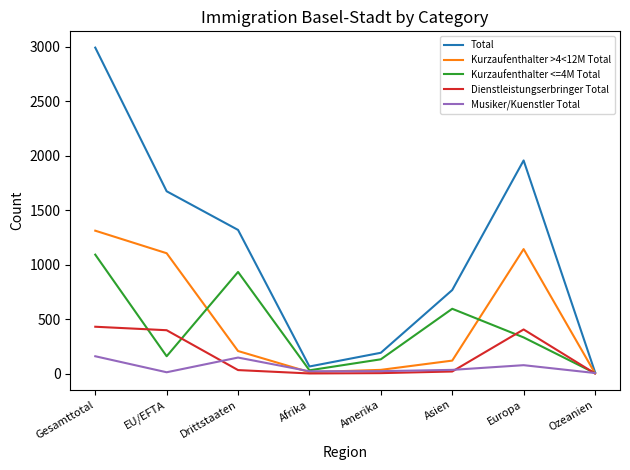

At which category is the sum across all series the highest?

Gesamttotal